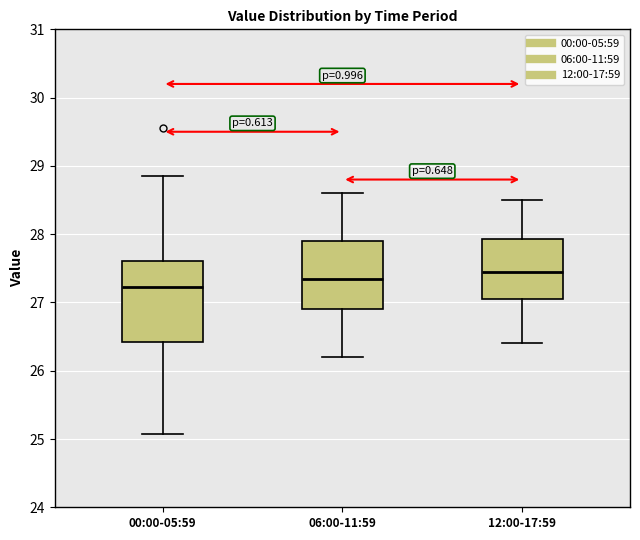

Reading left to right, read every box against the y-axis: the position of its median line, the range the box covers, and the ends of its whiskers. The values are not printed on the chart, so give them approximately, as read against the axis.

00:00-05:59: median 27.2, box 26.4 to 27.6, whiskers 25.1 to 28.9
06:00-11:59: median 27.4, box 26.9 to 27.9, whiskers 26.2 to 28.6
12:00-17:59: median 27.5, box 27.1 to 27.9, whiskers 26.4 to 28.5